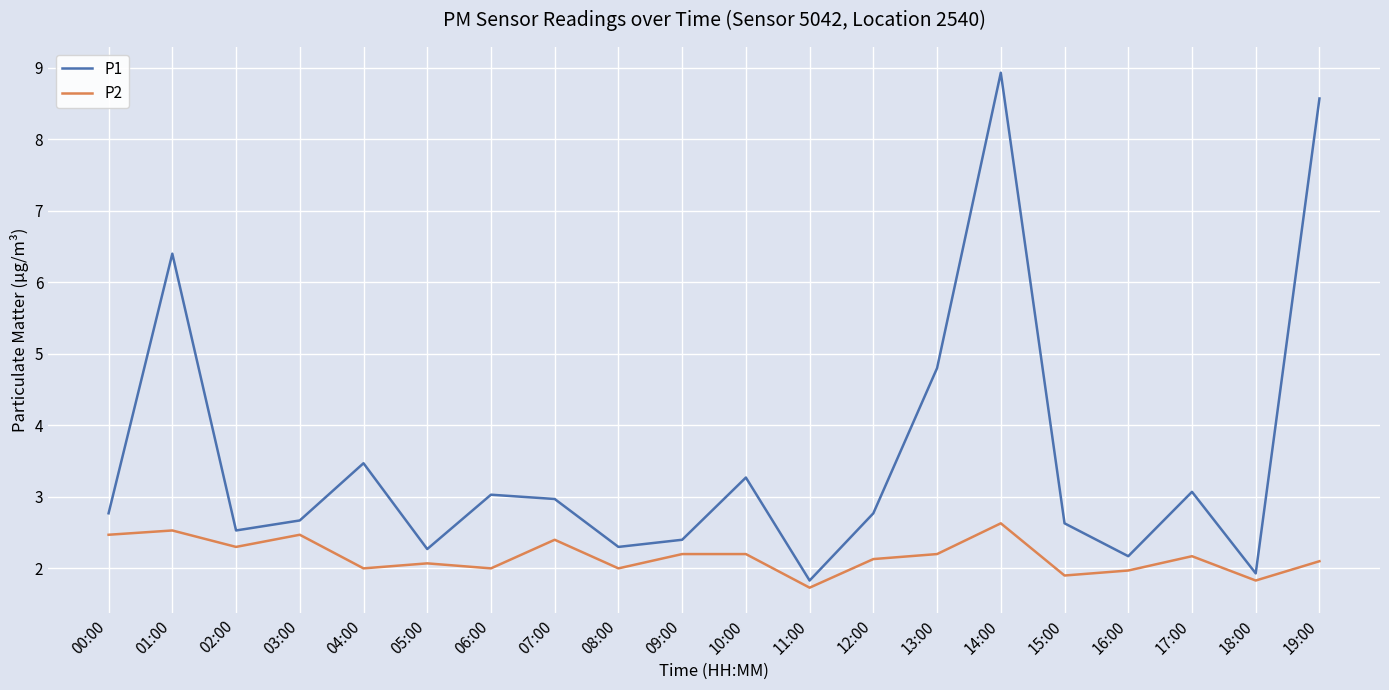

What position from the right is 04:00?

16